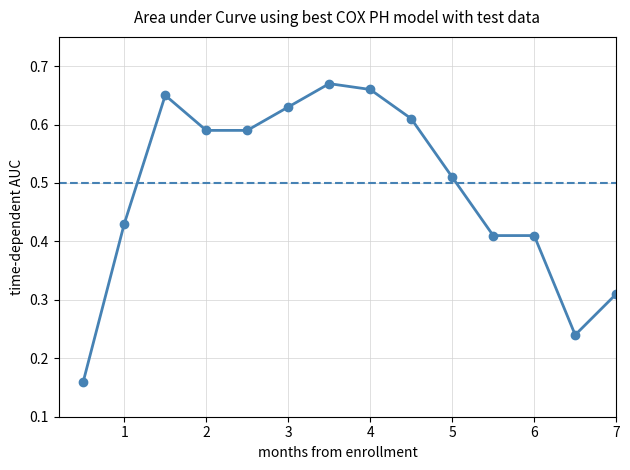

How many values are between 0 and 1?

14